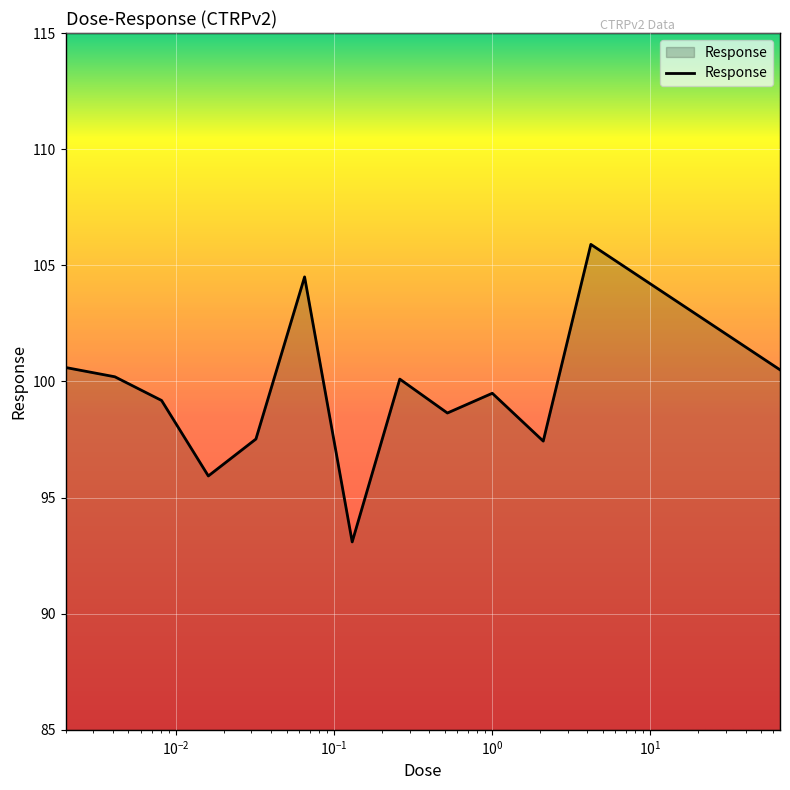

What is the minimum value shown in the chart?

93.1